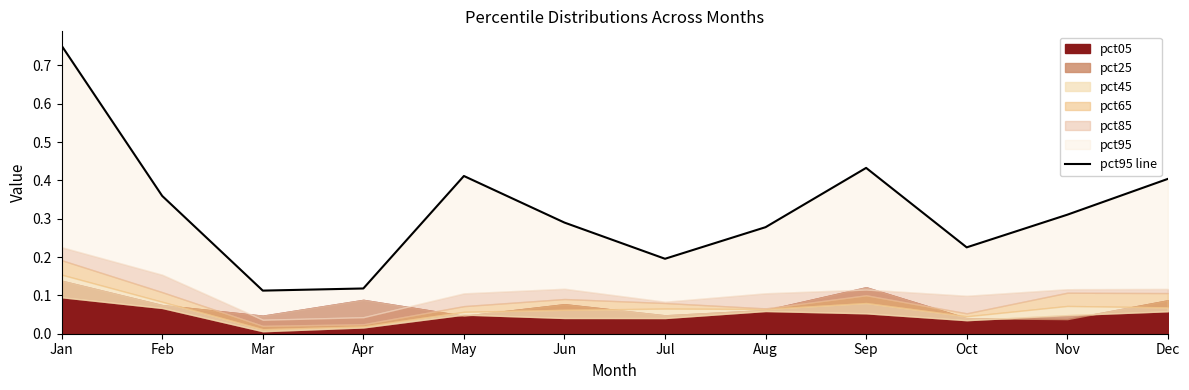

At which category does the chart reach its peak across all series?

Jan